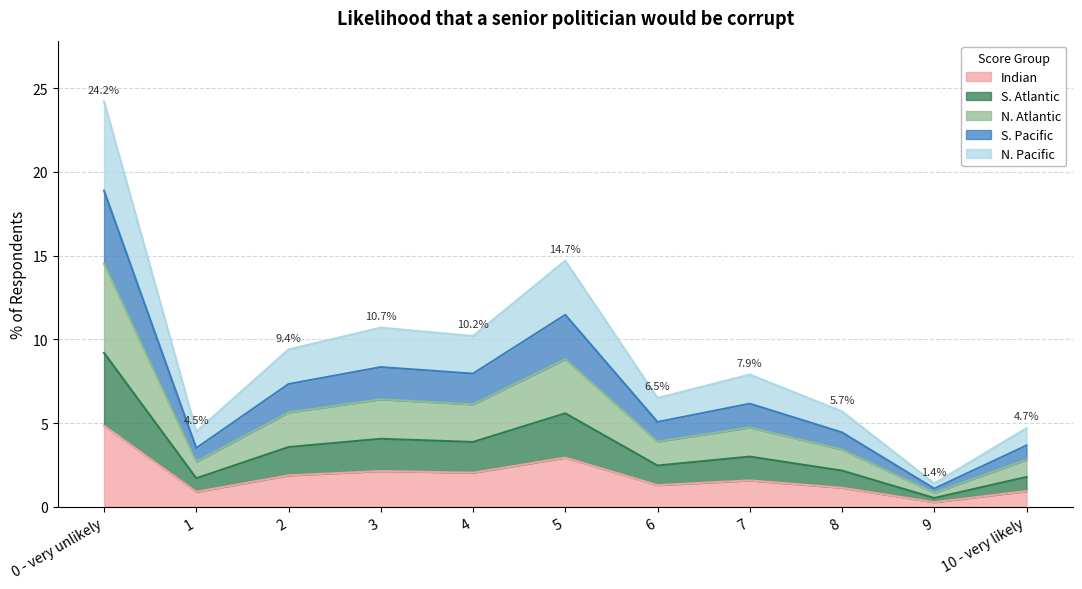

The chart shows a value of 0.9 at 1. True or false?

True